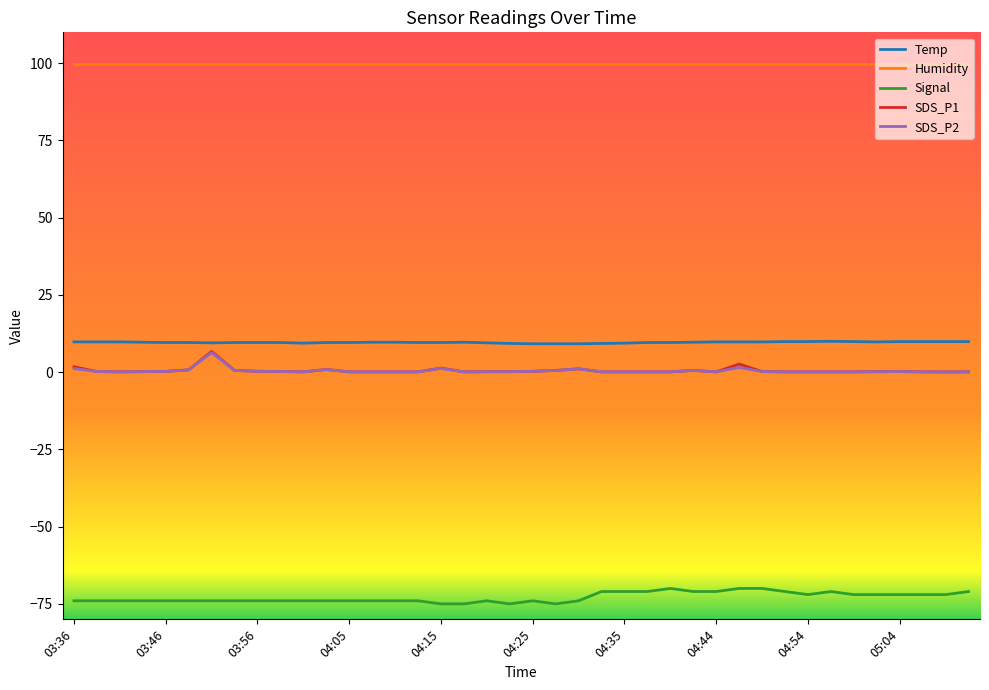

What are all the series names shown in the legend?

Temp, Humidity, Signal, SDS_P1, SDS_P2